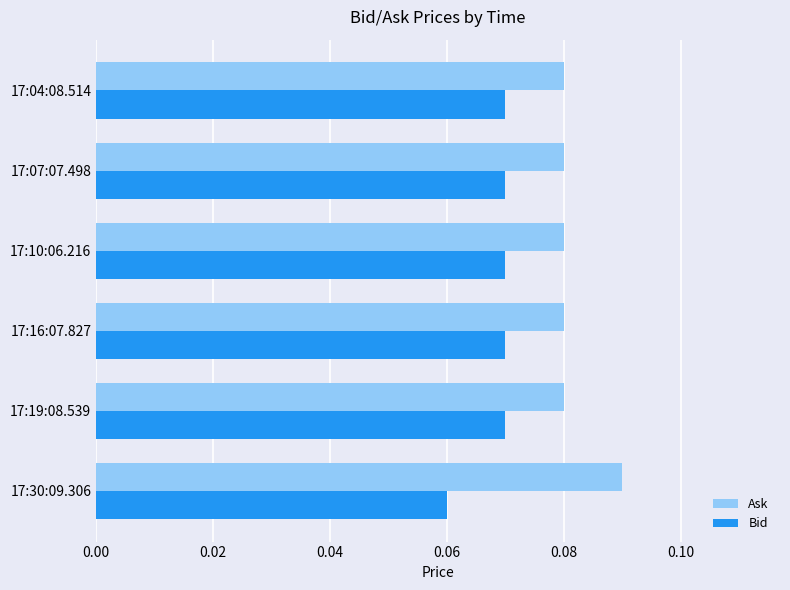

Rank the series by their average value, from highest to lowest.

Ask, Bid